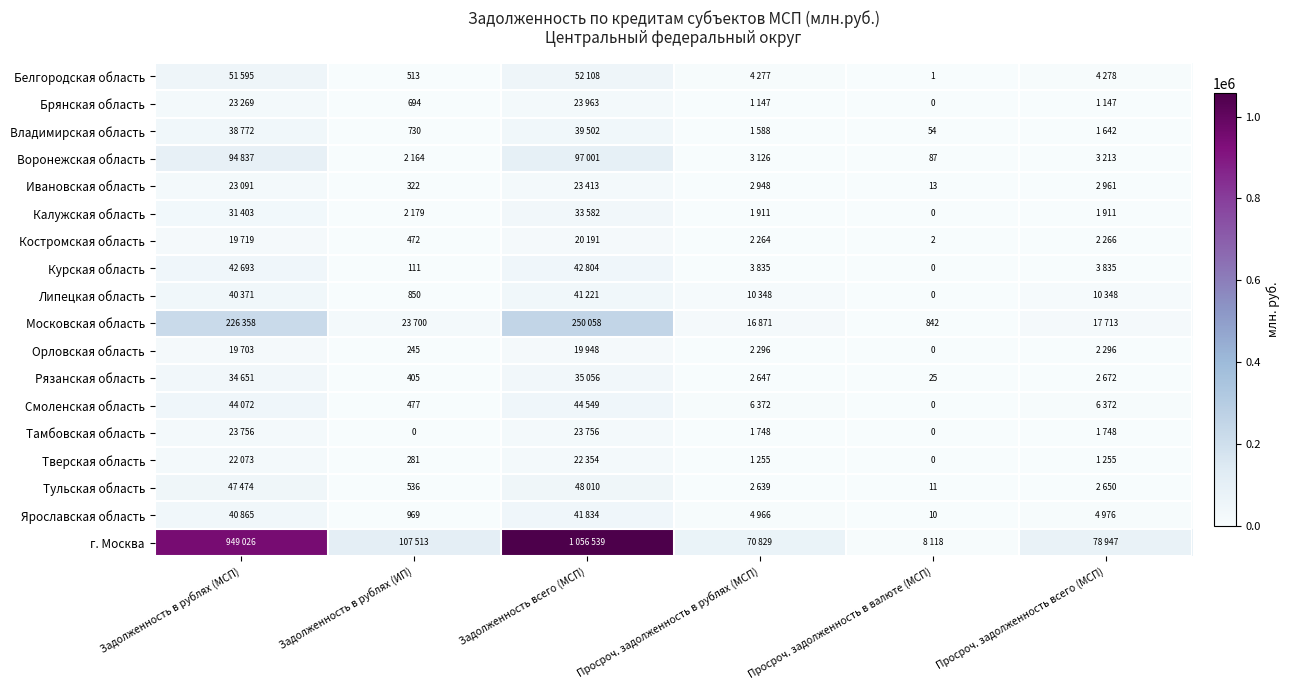

Between Просроч. задолженность всего (МСП) and Задолженность всего (МСП), which is larger?

Задолженность всего (МСП)